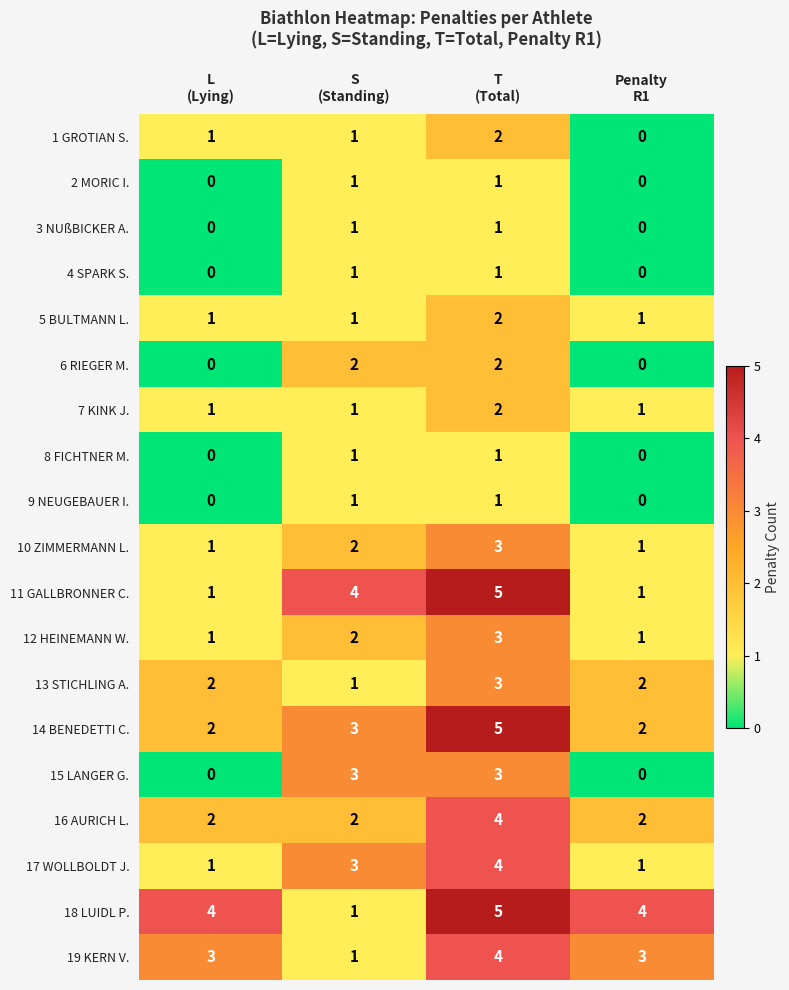

What is the greatest value displayed?

5